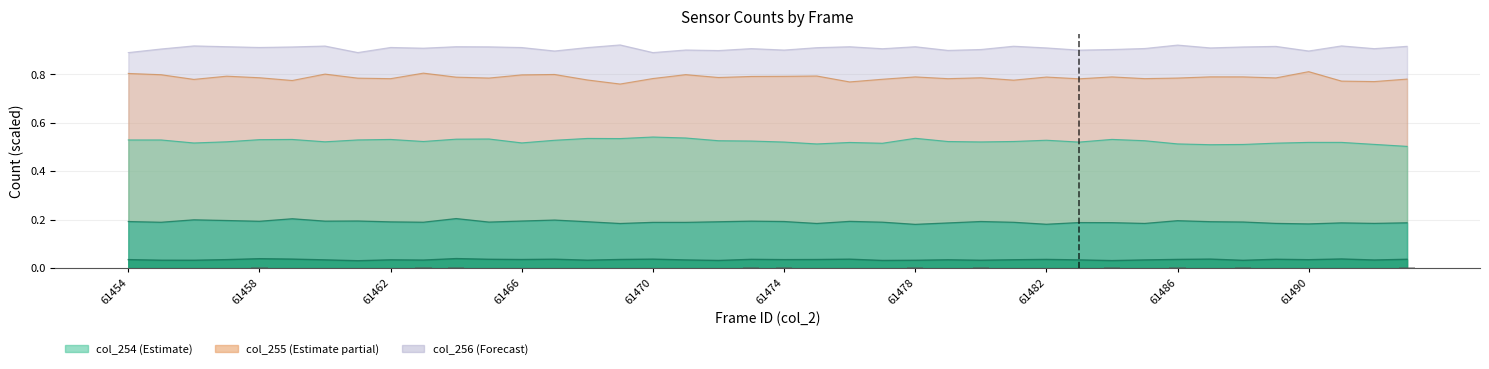

Which label corresponds to the largest value in the chart?

61458